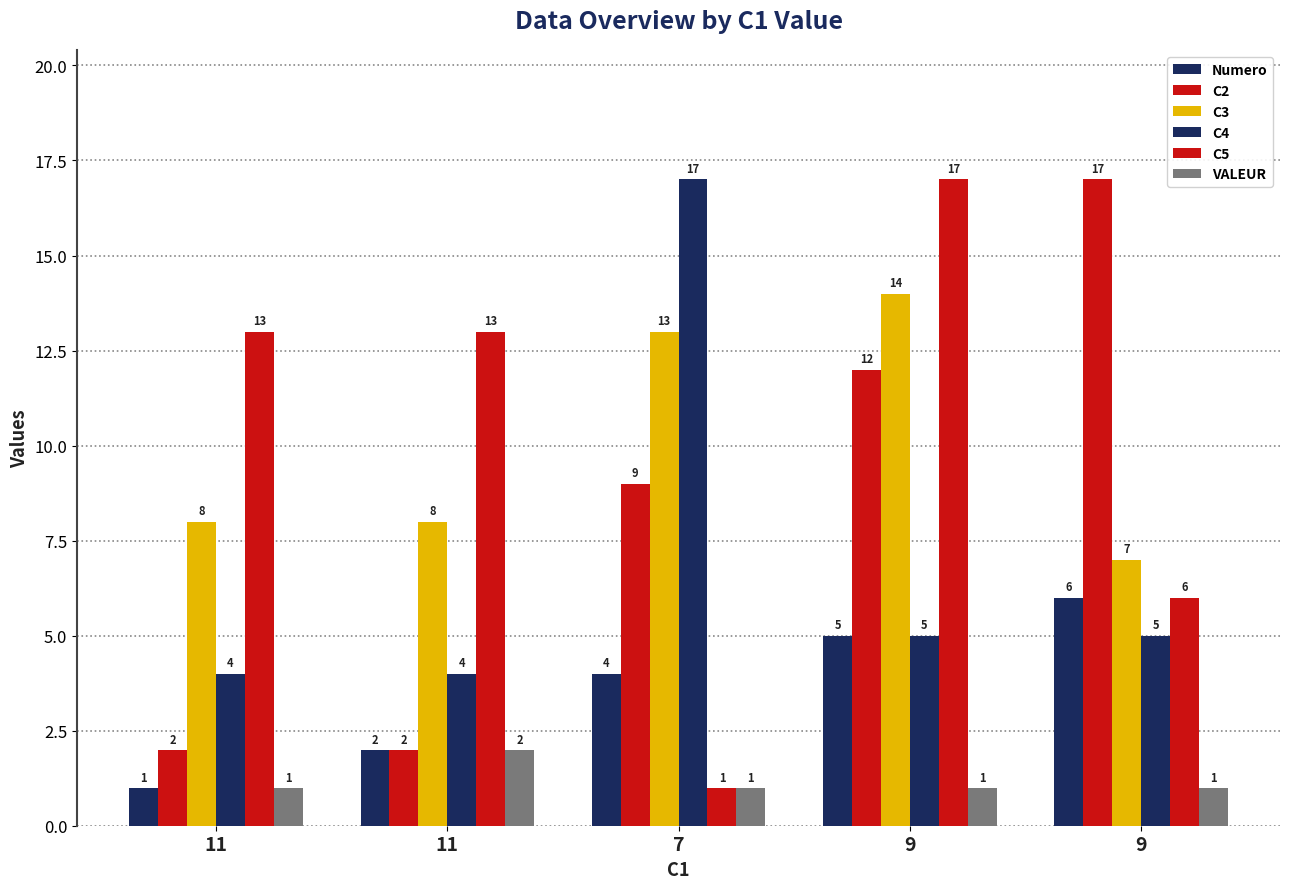

Are the bars grouped side by side (vs. stacked)?

Yes